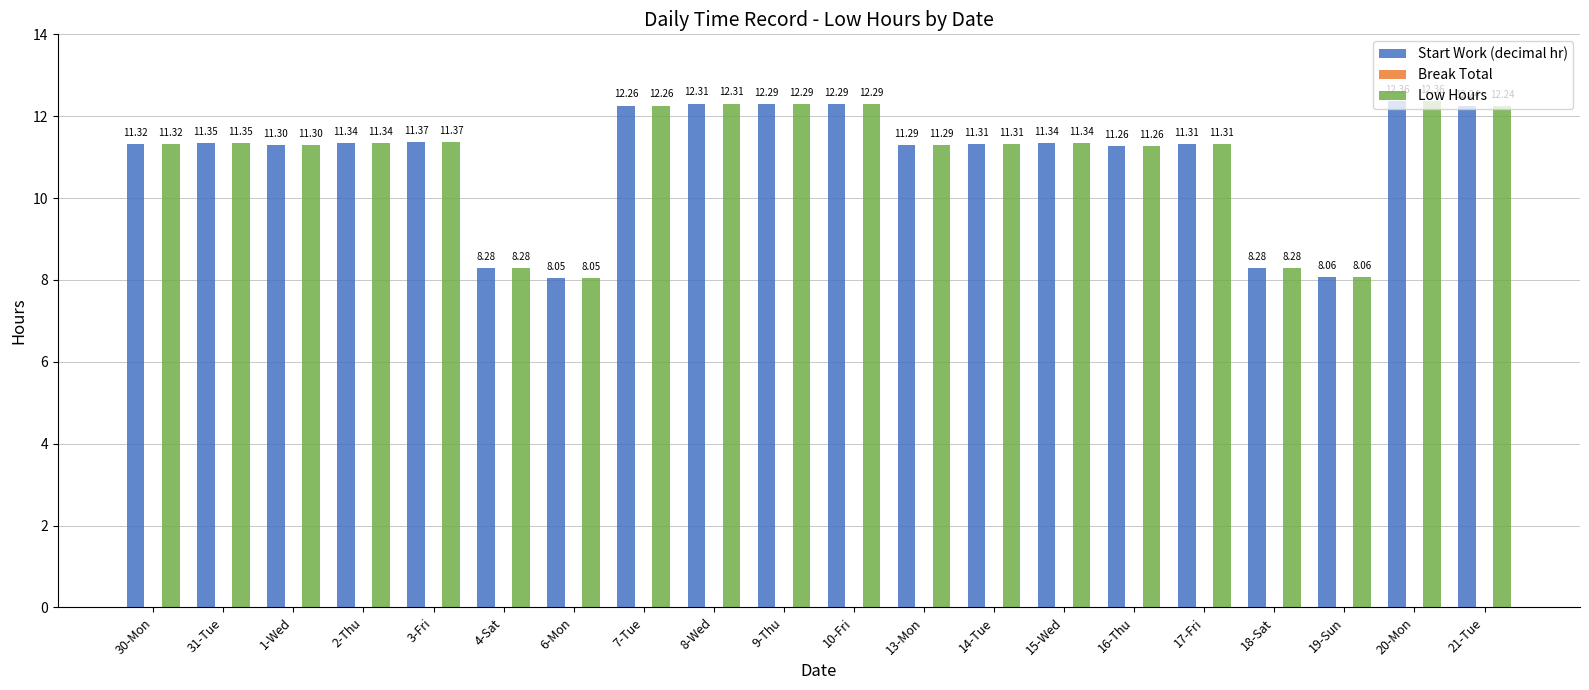

How many groups of bars are there?

20